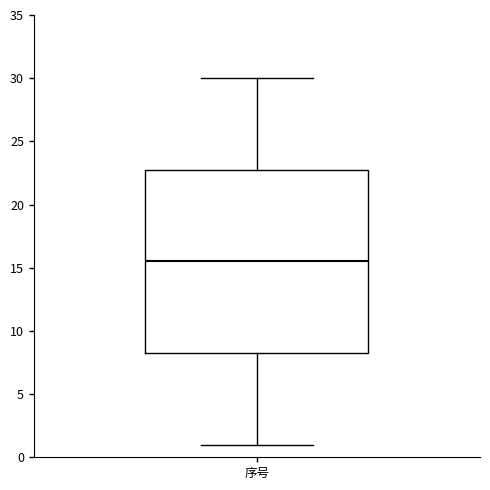

Where is the lower edge of the box for 序号 on the y-axis? The values are not printed on the chart, so give them approximately, as read against the axis.

8.5